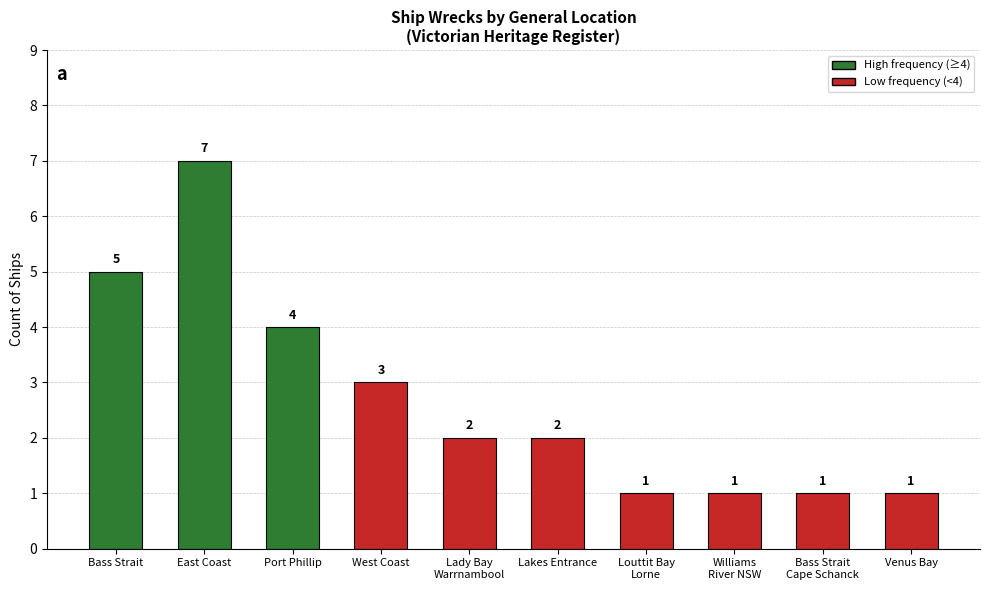

What is the difference between the second highest and second lowest values?

4